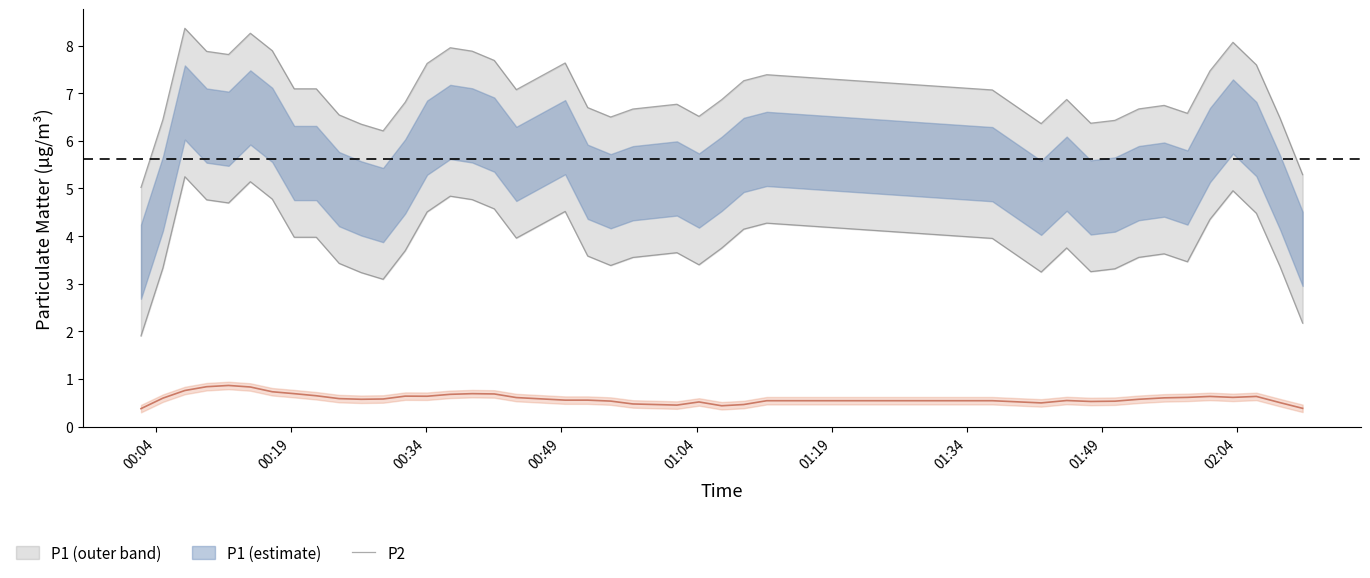

What is the total value across all series at 28?

5.8